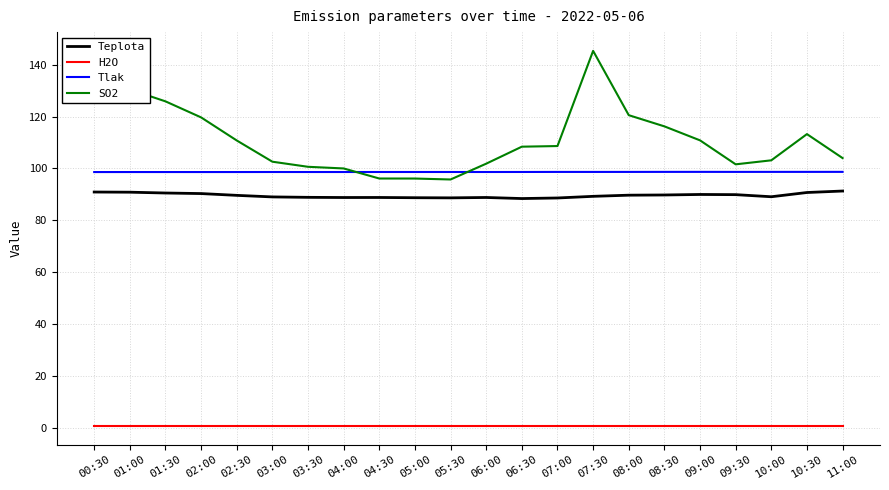

What is the lowest value of the Teplota series?

88.4